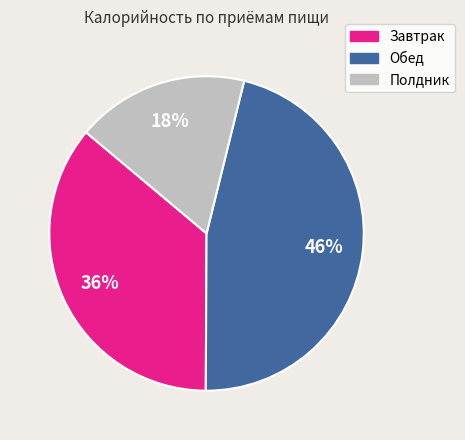

Rank the categories by value from highest to lowest.

Обед, Завтрак, Полдник